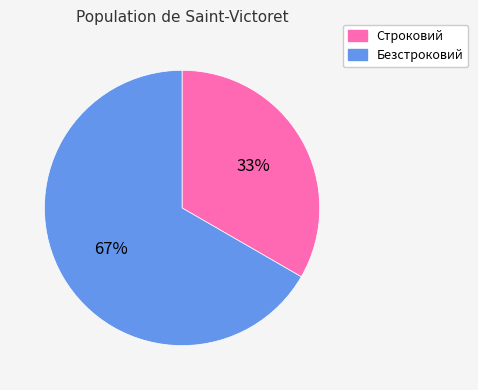

To the nearest percent, what is the combined percentage of Безстроковий and Строковий?

100%